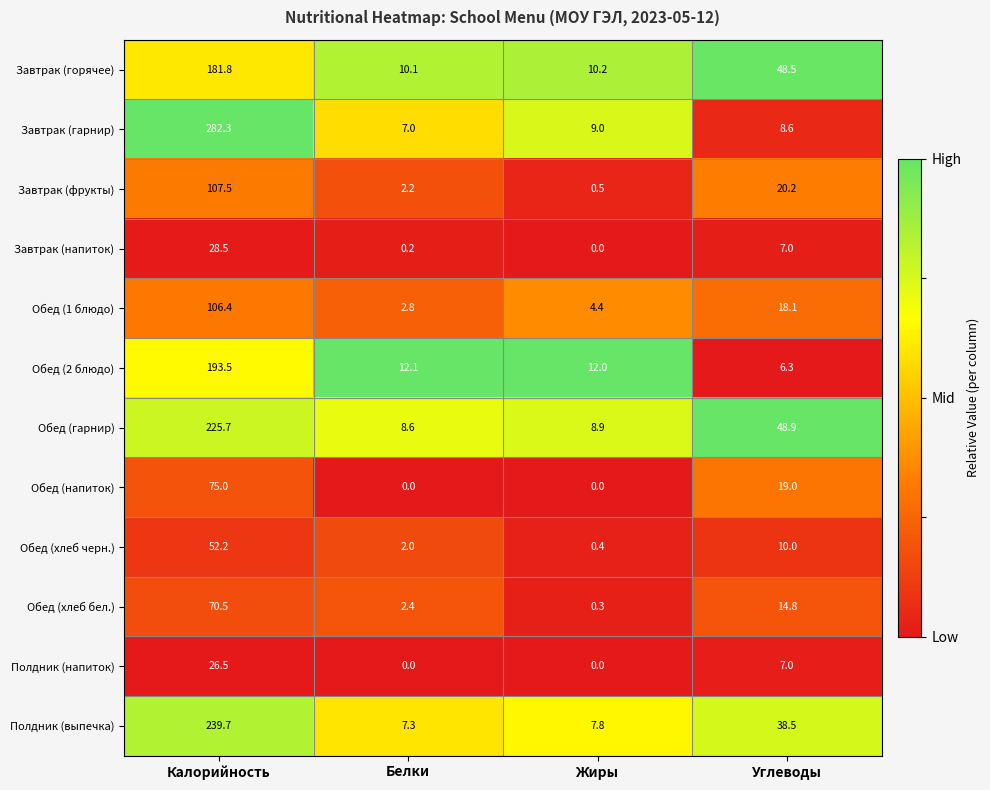

What is the difference between the maximum and minimum values in the Полдник (напиток) series?

26.5